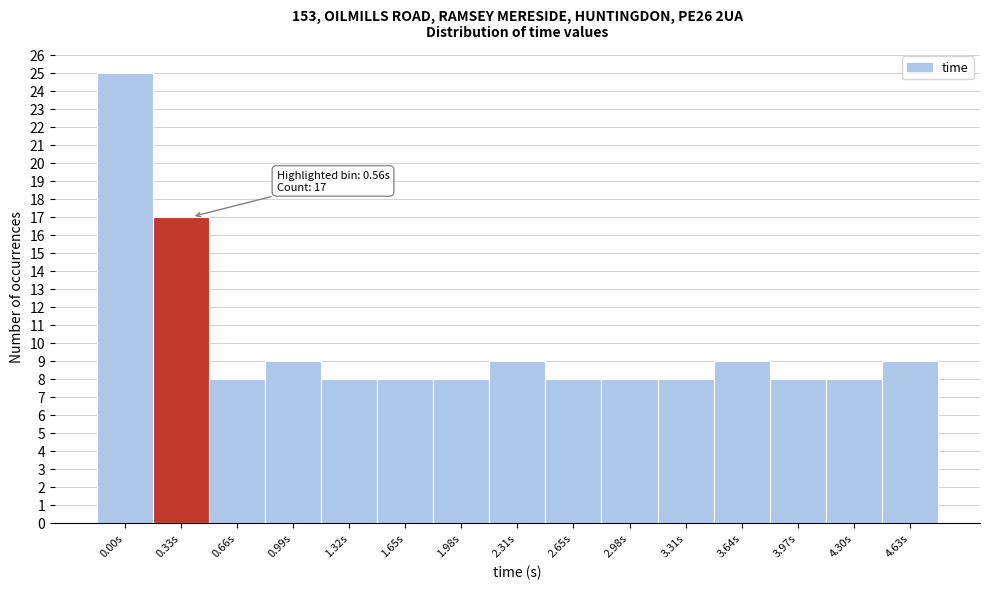

Reading right to left, list all the values displayed in this chart.

9	8	8	9	8	8	8	9	8	8	8	9	8	17	25